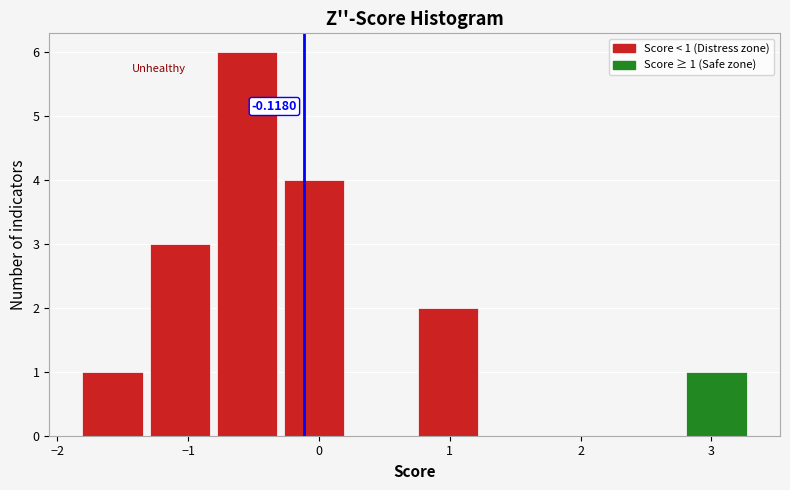

Over which range of the x-axis is the bar tallest?

-0.8 to -0.3